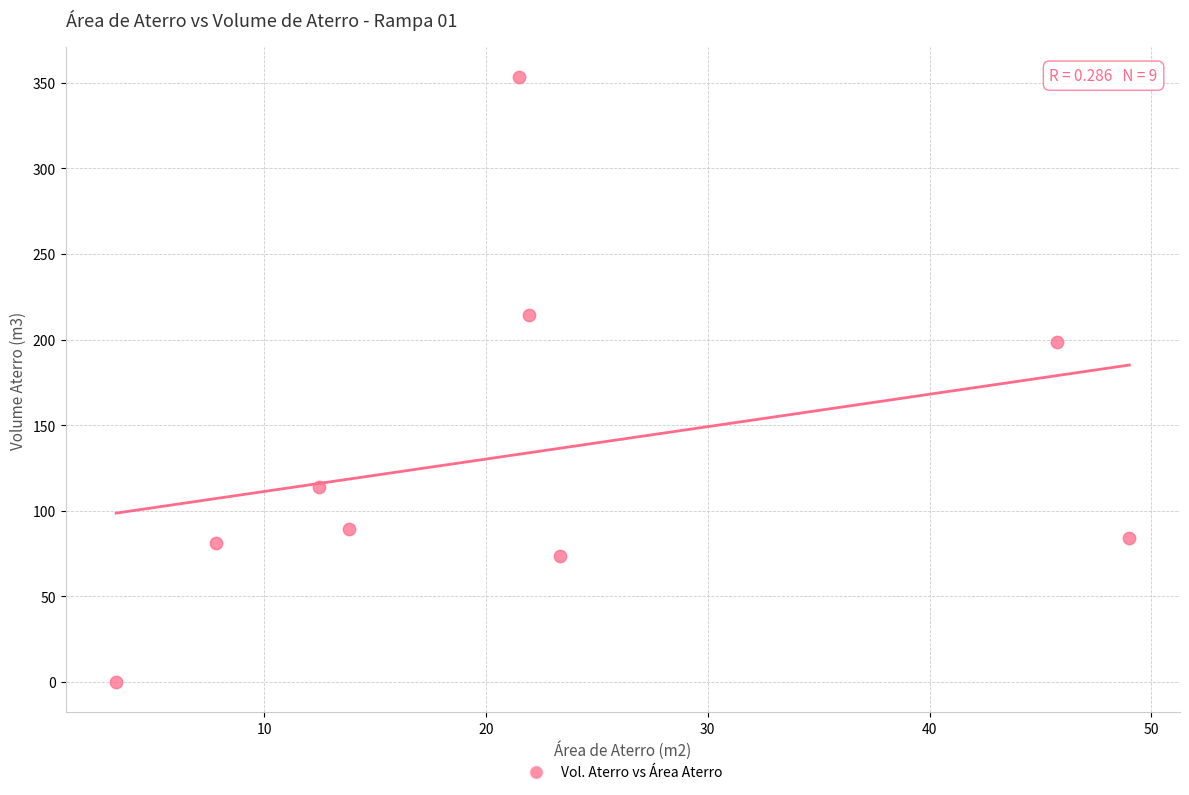

What is the average X value?

22.1